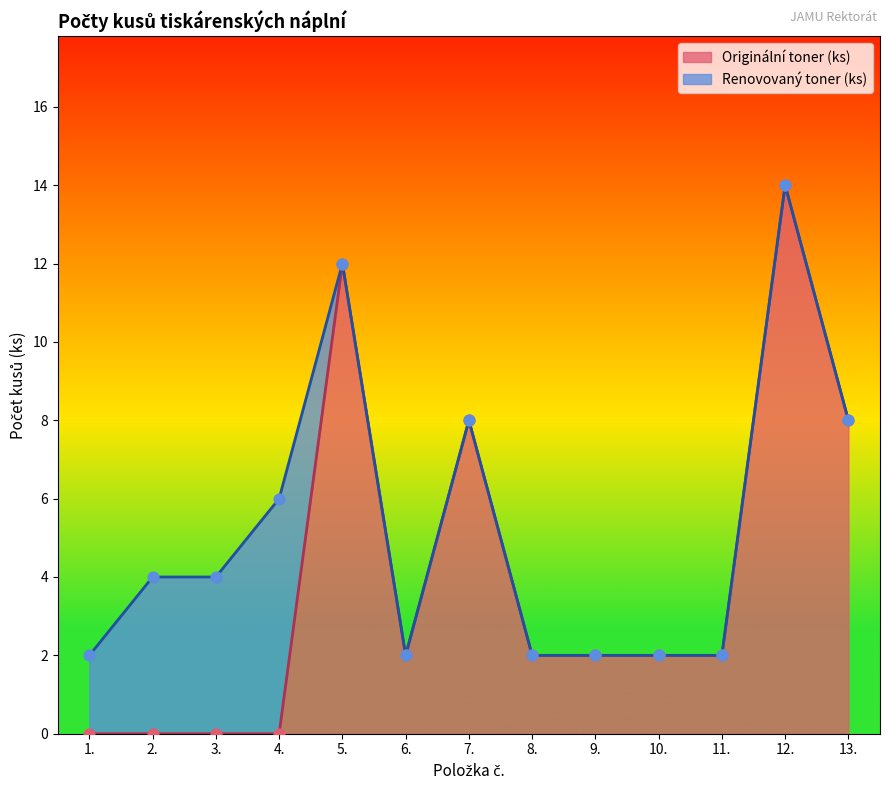

What is the ratio of the value at 7. to the value at 11.?

4.0